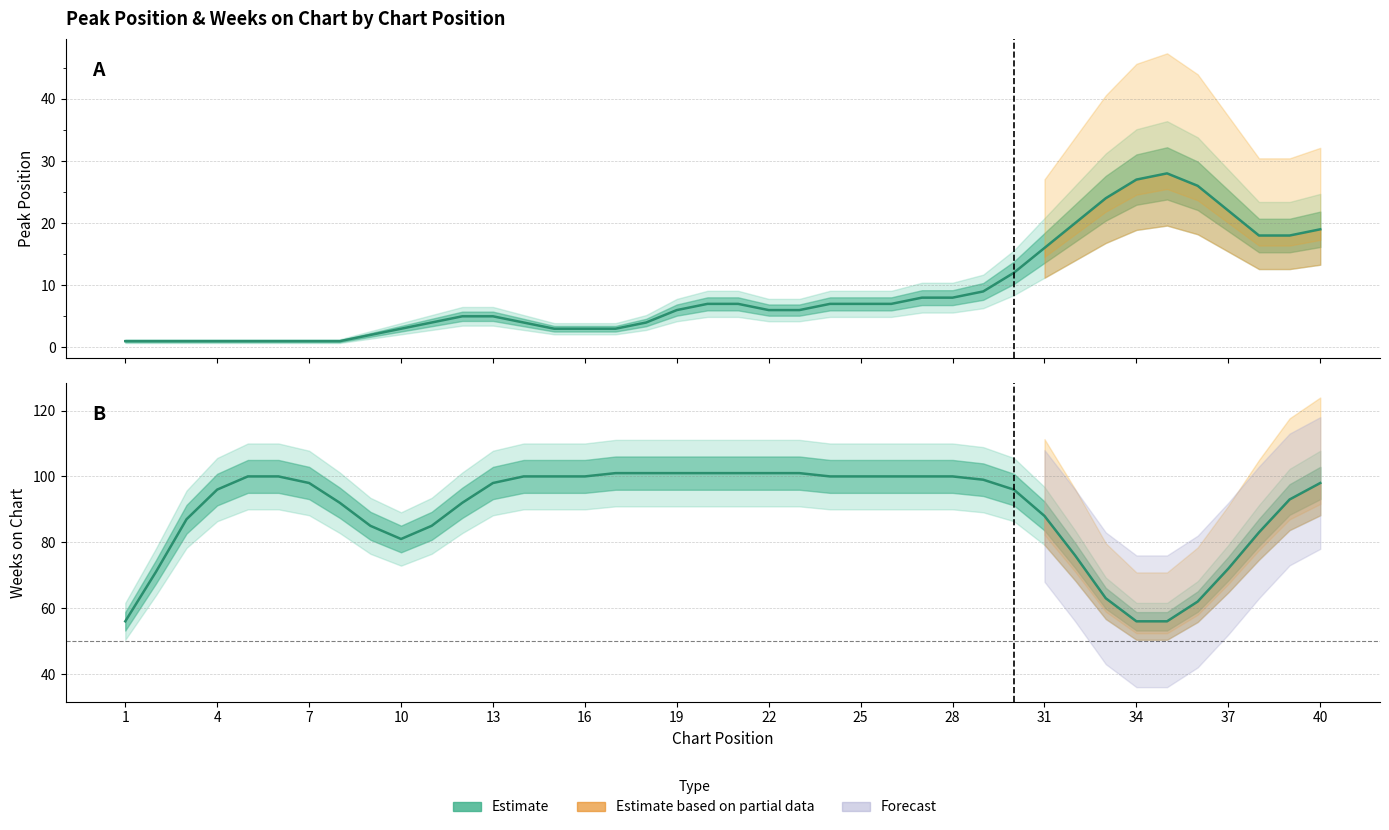

True or false: Peak Position (Estimate) and Weeks on Chart (Estimate) cross at least once.

False